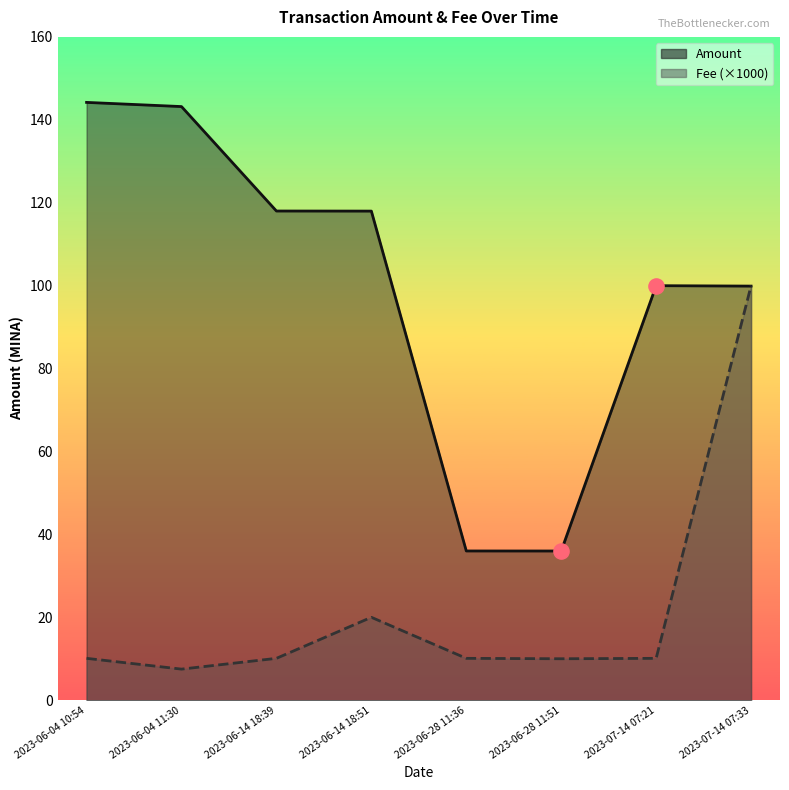

Which series contains the highest Y value?

Amount